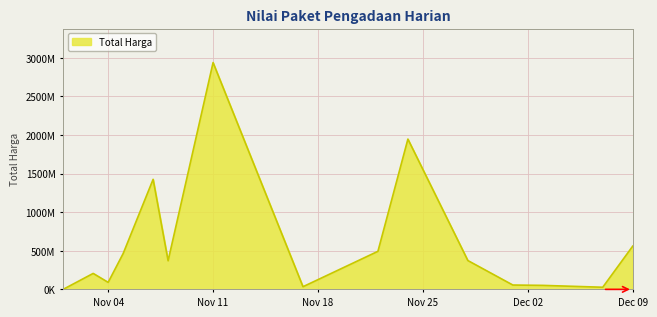

Rank the categories by value from lowest to highest.

2021-11-01, 2021-12-07, 2021-11-17, 2021-12-03, 2021-12-01, 2021-11-04, 2021-11-03, 2021-11-08, 2021-11-28, 2021-11-05, 2021-11-22, 2021-12-09, 2021-11-07, 2021-11-24, 2021-11-11